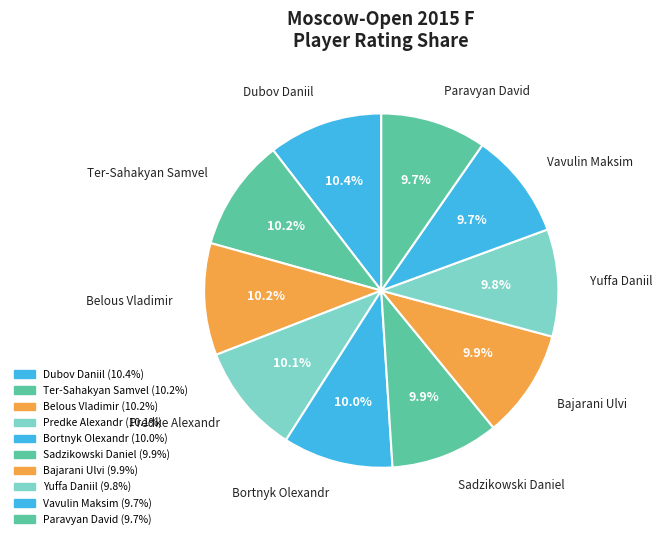

Count the number of slices in the pie.

10